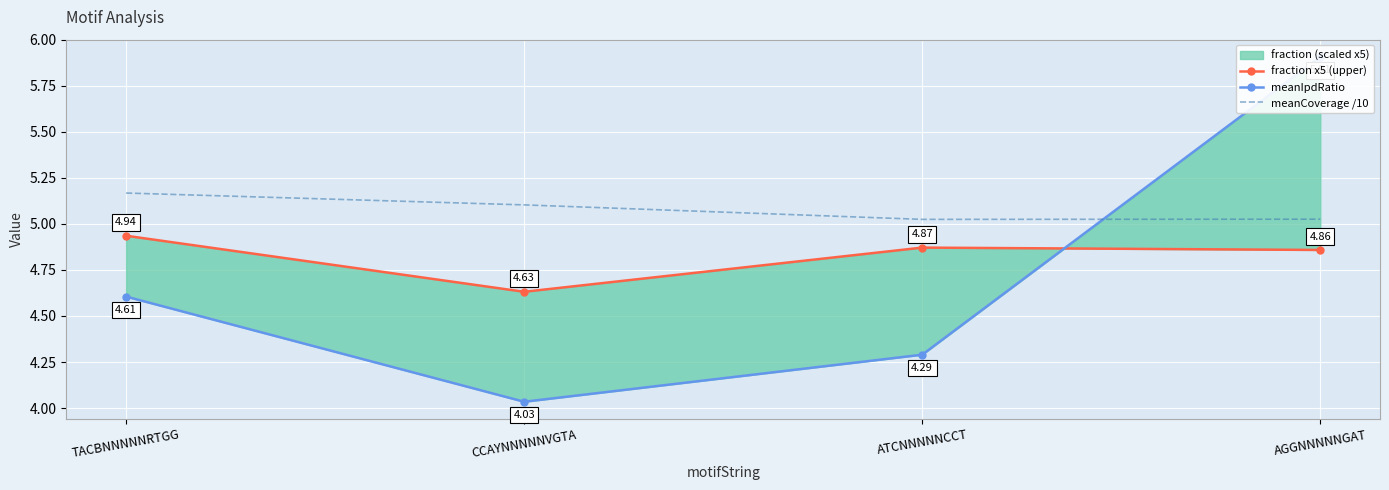

Where is the first local minimum for meanCoverage /10?

ATCNNNNNCCT